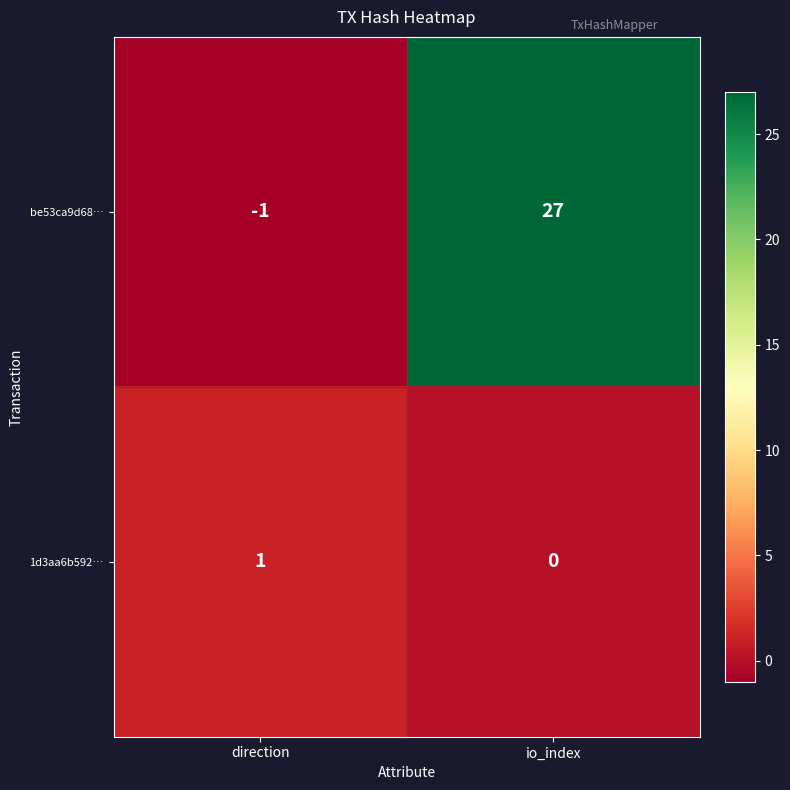

How many categories are shown in the chart?

2